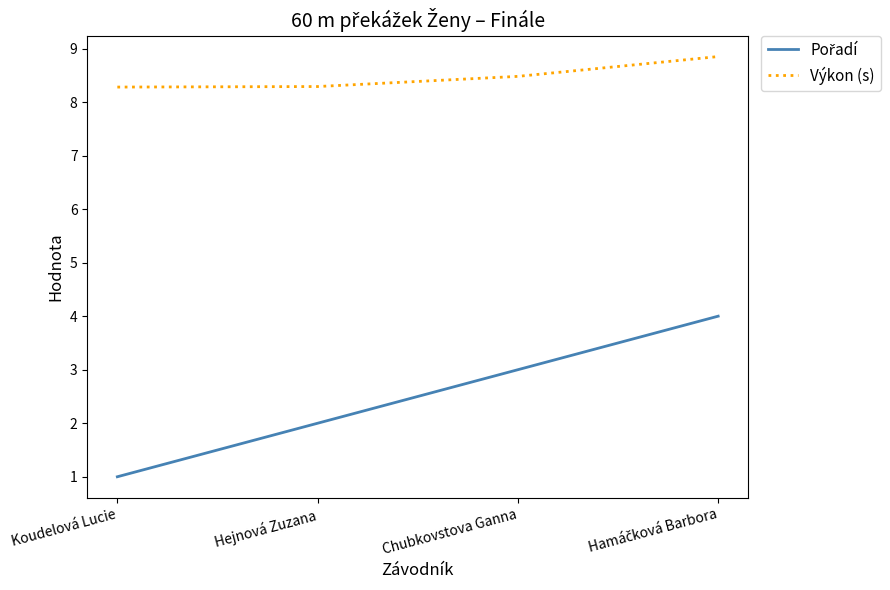

True or false: Výkon (s) has a value of 2.1 at Hejnová Zuzana.

False